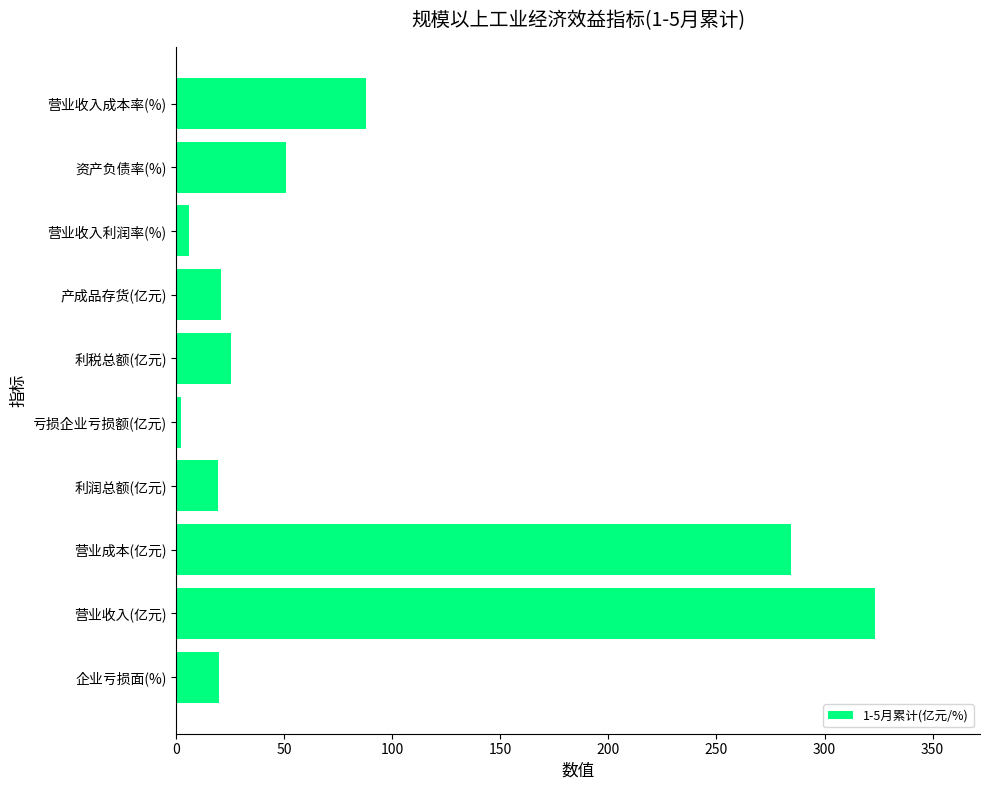

The value at 资产负债率(%) is 50.7. True or false?

True